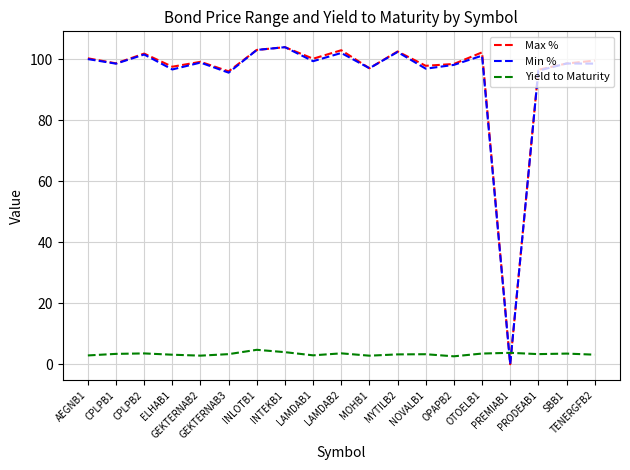

Does the chart have visible grid lines?

Yes